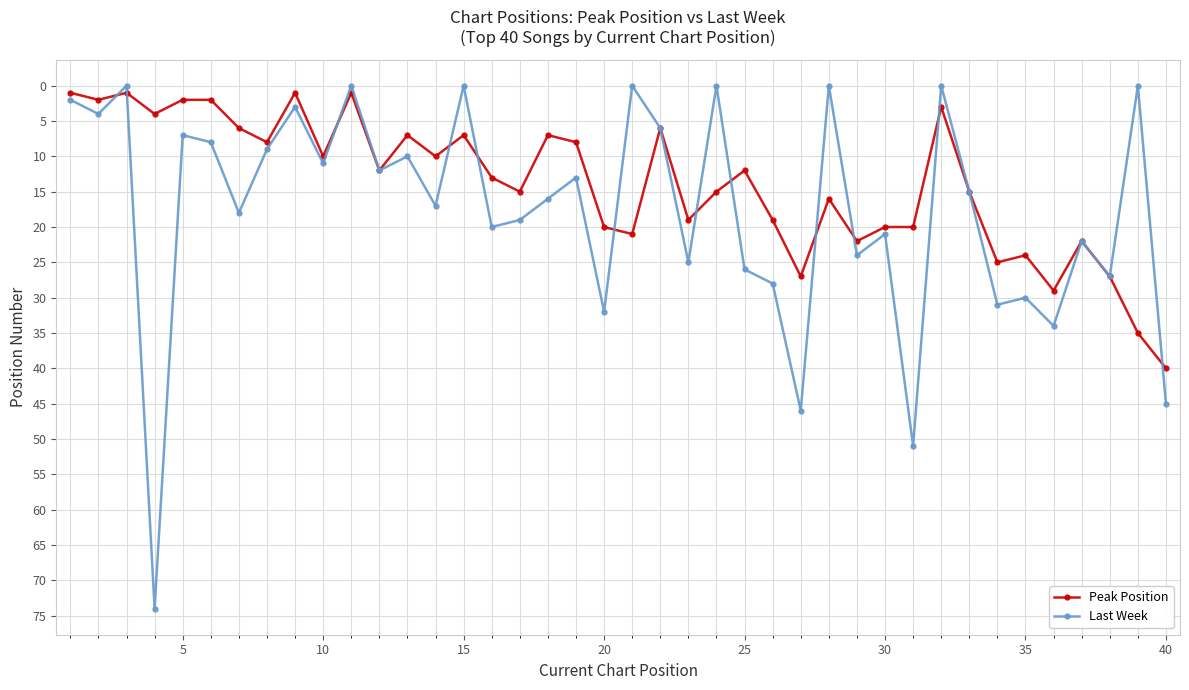

Which series has the widest spread of values?

Last Week